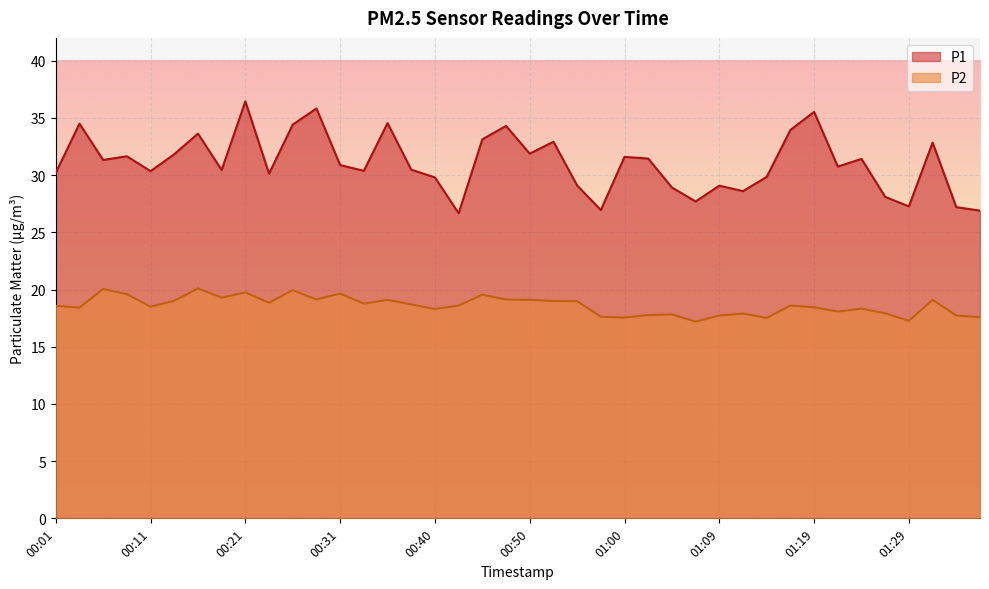

What is the label of the 7th point from the left?

00:16